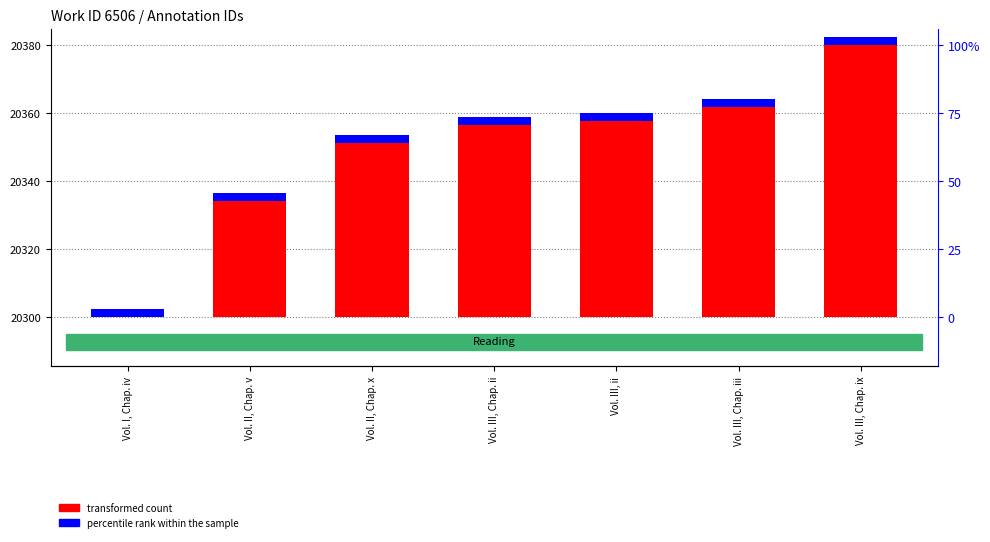

At which label is percentile rank within the sample closest to 2?

Vol. I, Chap. iv